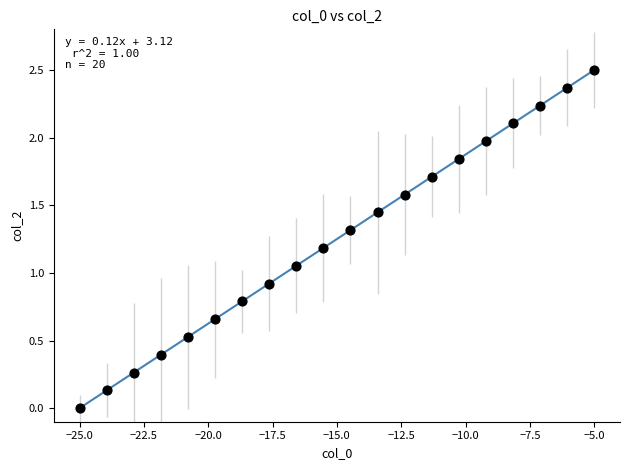

What is the range of X values (max minus min)?

20.0